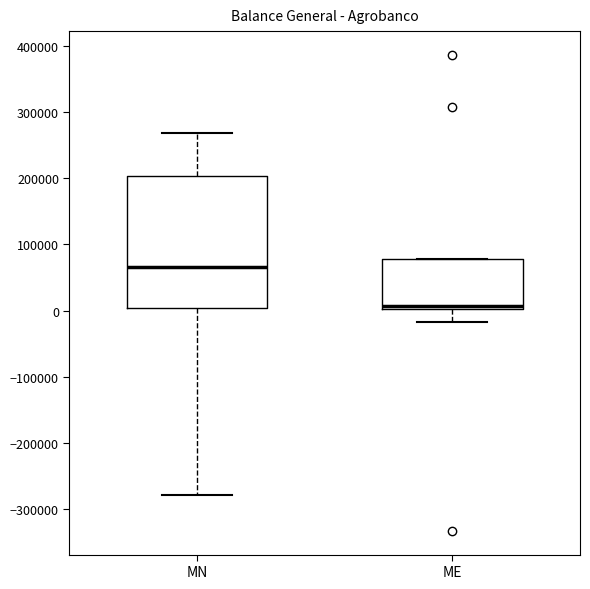

Reading left to right, read every box against the y-axis: the position of its median line, the range the box covers, and the ends of its whiskers. The values are not printed on the chart, so give them approximately, as read against the axis.

MN: median 70000, box 0 to 200000, whiskers -280000 to 270000
ME: median 10000, box 0 to 80000, whiskers -20000 to 80000